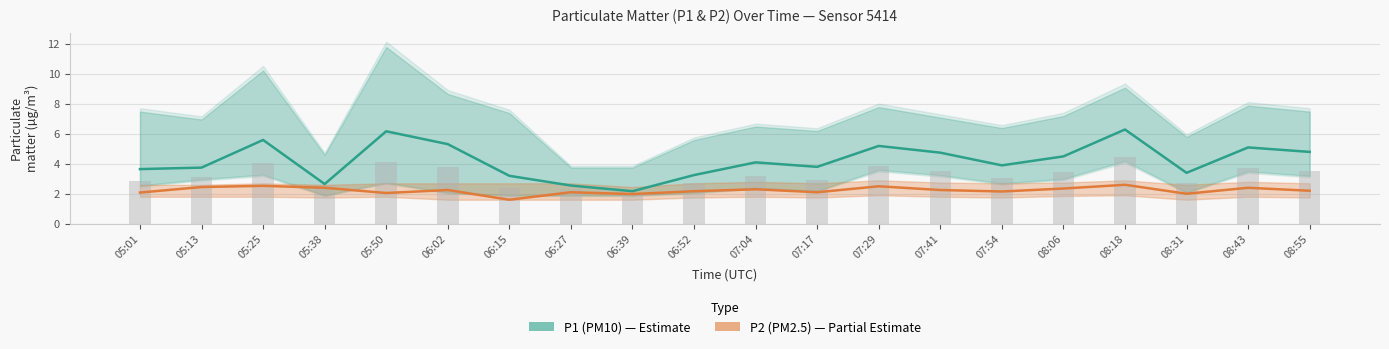

Is it true that P2 (PM2.5) equals 3.4 at 05:50?

False